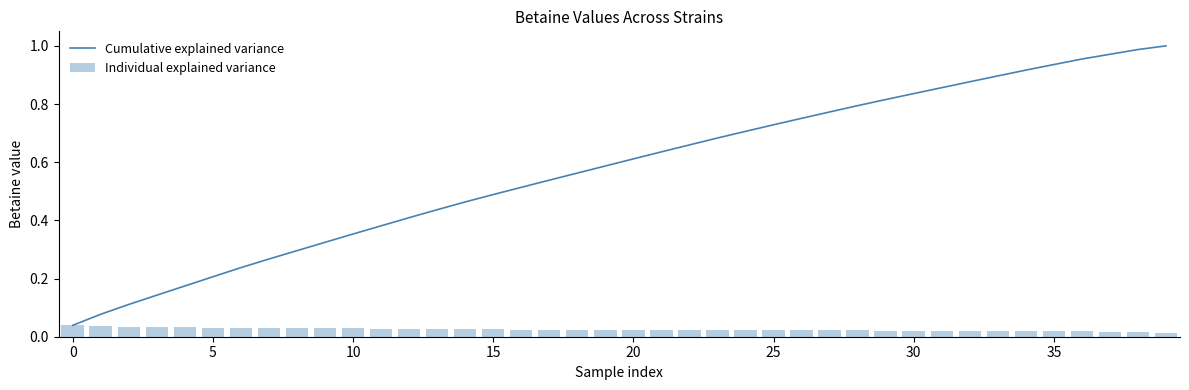

List the series in order of their overall mean, lowest first.

Individual explained variance, Cumulative explained variance